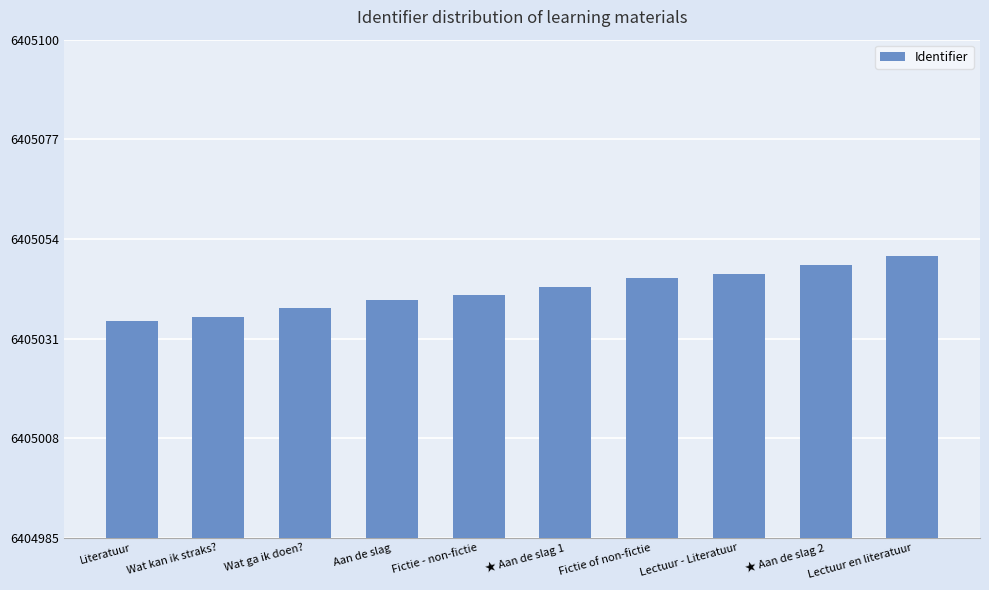

Which label corresponds to the largest value in the chart?

Lectuur en literatuur